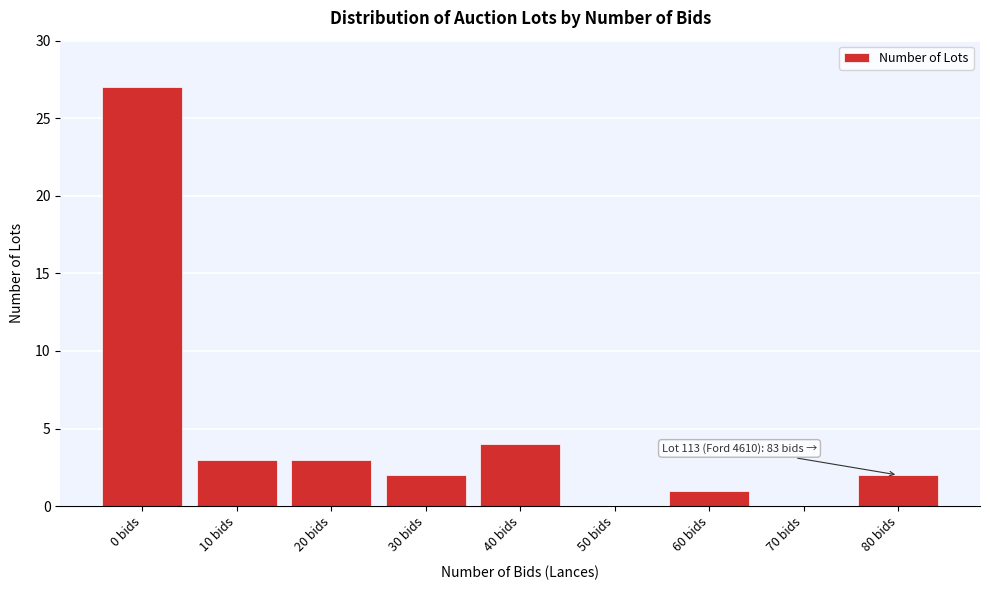

Reading left to right, extract all data points from this chart.

0 bids=27	10 bids=3	20 bids=3	30 bids=2	40 bids=4	50 bids=0	60 bids=1	70 bids=0	80 bids=2